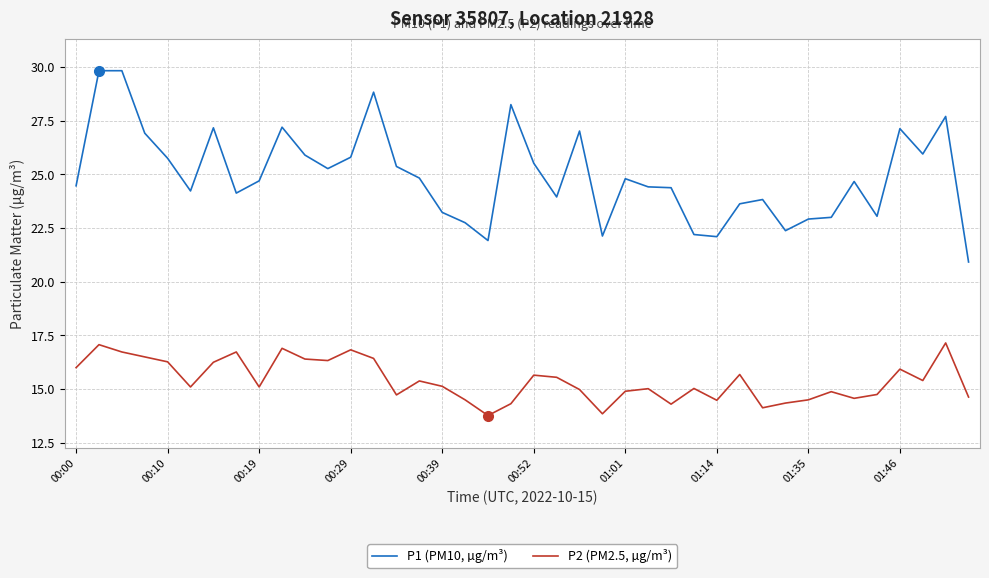

Which series has the largest total across all categories?

P1 (PM10, µg/m³)